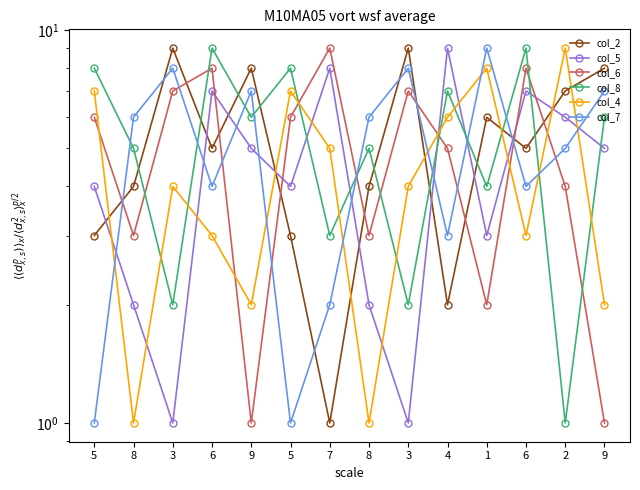

What value does the col_6 series have at 9?

1